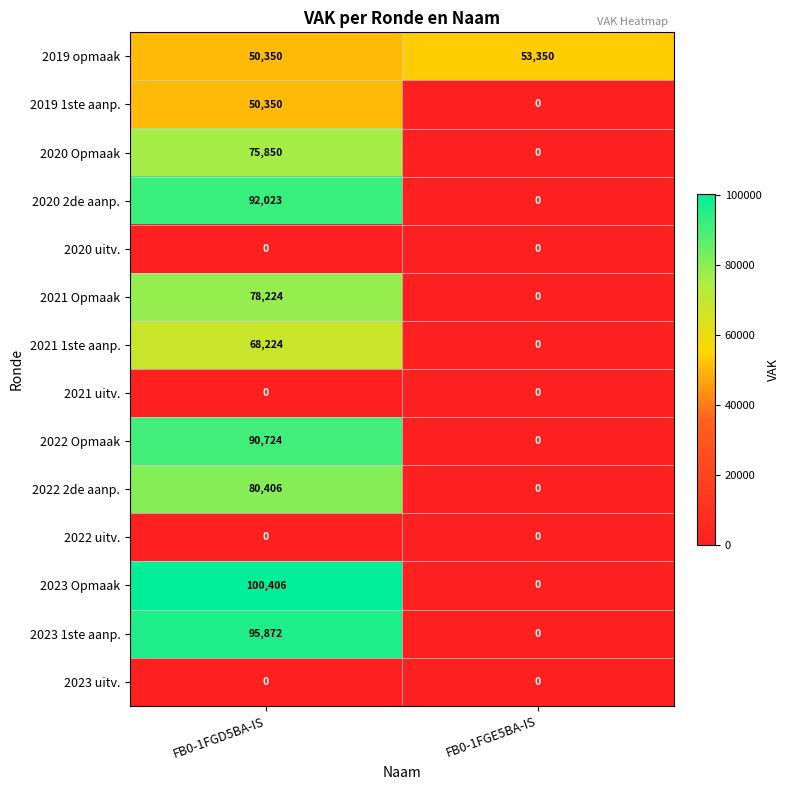

Is it true that 2020 uitv. equals 0 at FB0-1FGD5BA-IS?

True